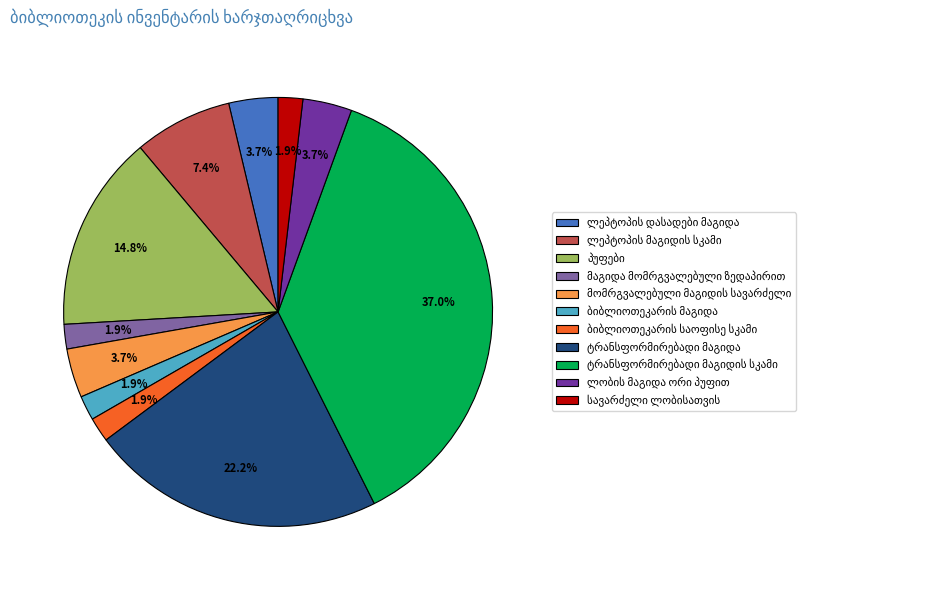

Is there a majority slice in this chart?

No